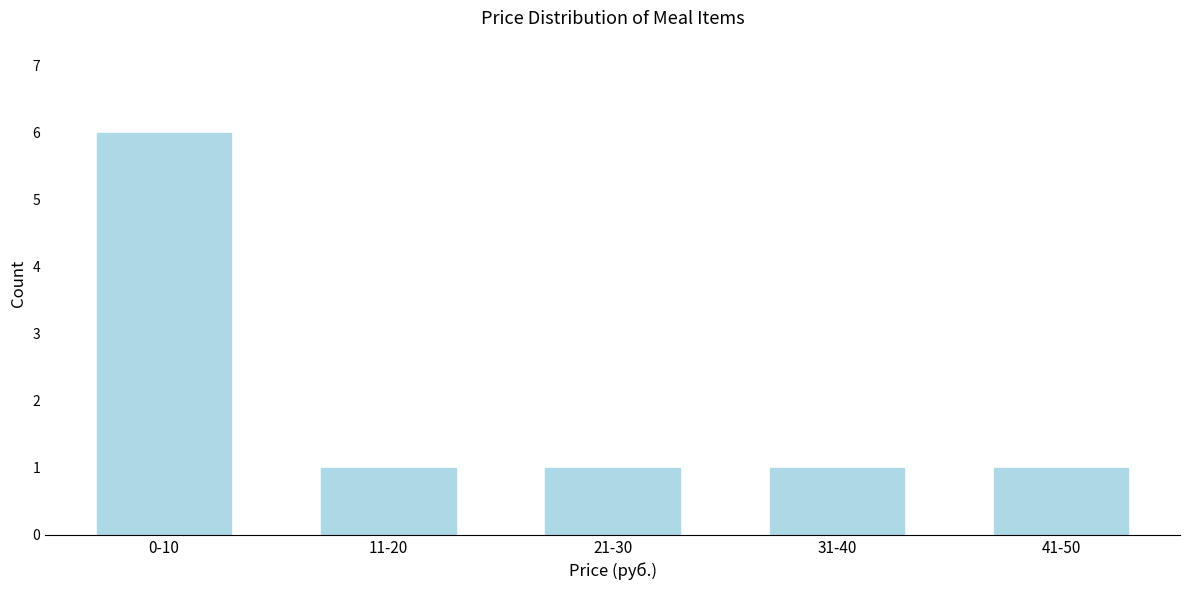

Reading right to left, extract all data points from this chart.

41-50=1	31-40=1	21-30=1	11-20=1	0-10=6